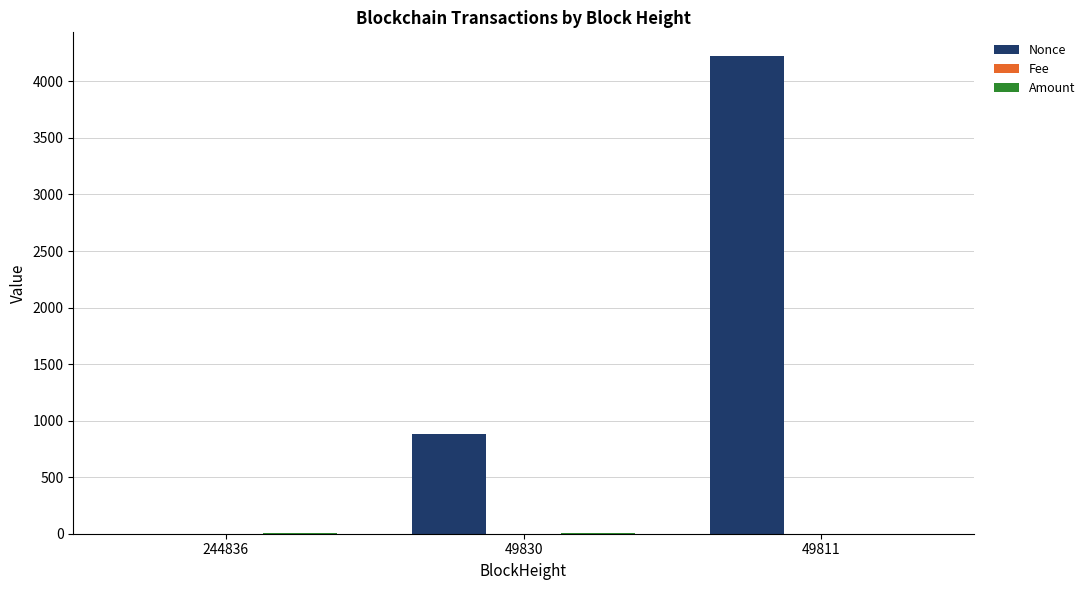

Which series changed the most between 244836 and 49830?

Nonce